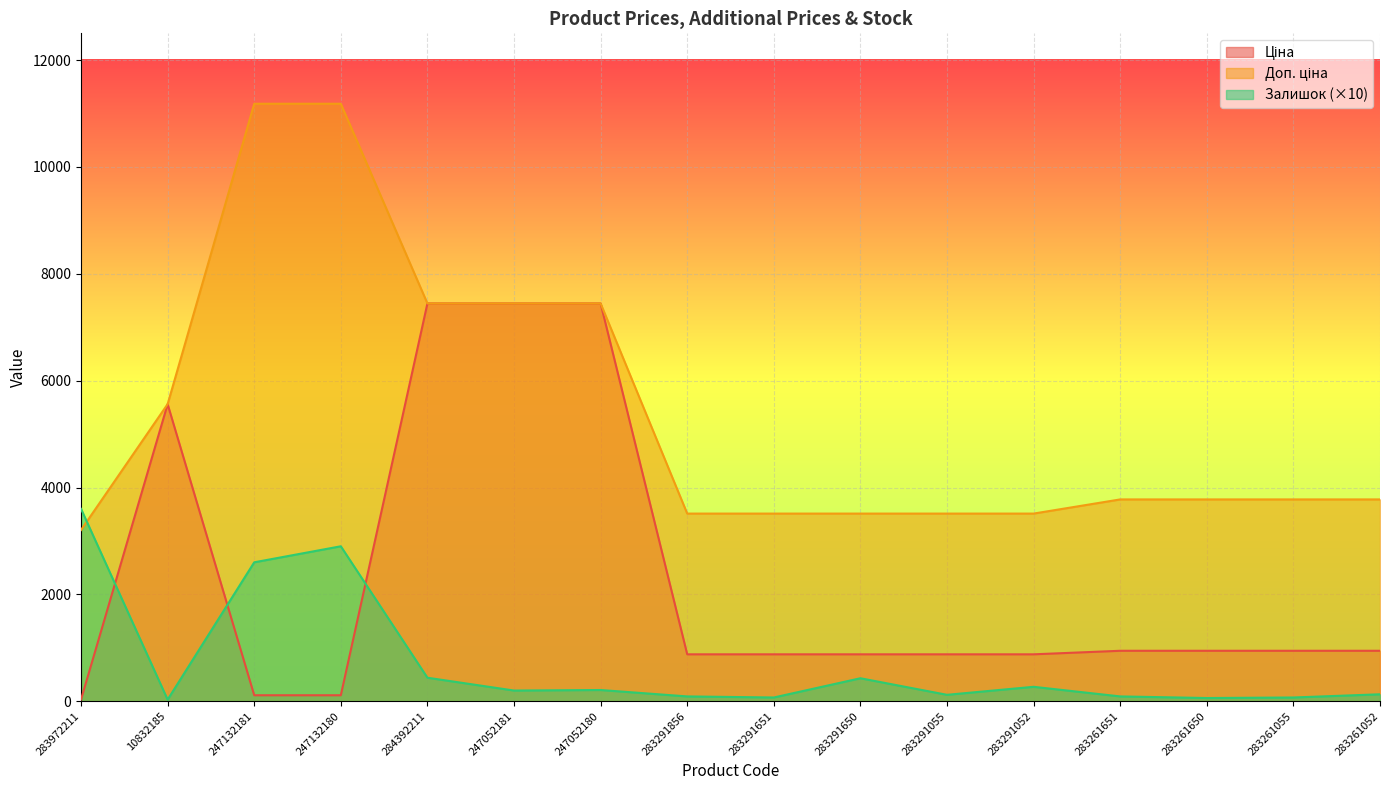

The value of Доп. ціна at 283291650 is 2334.7. True or false?

False